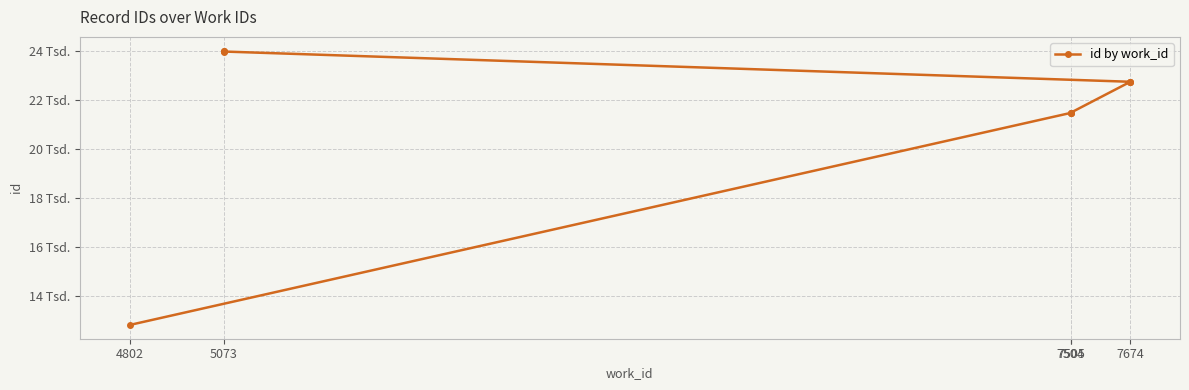

True or false: there are more than 1 points higher than both neighbors.

False